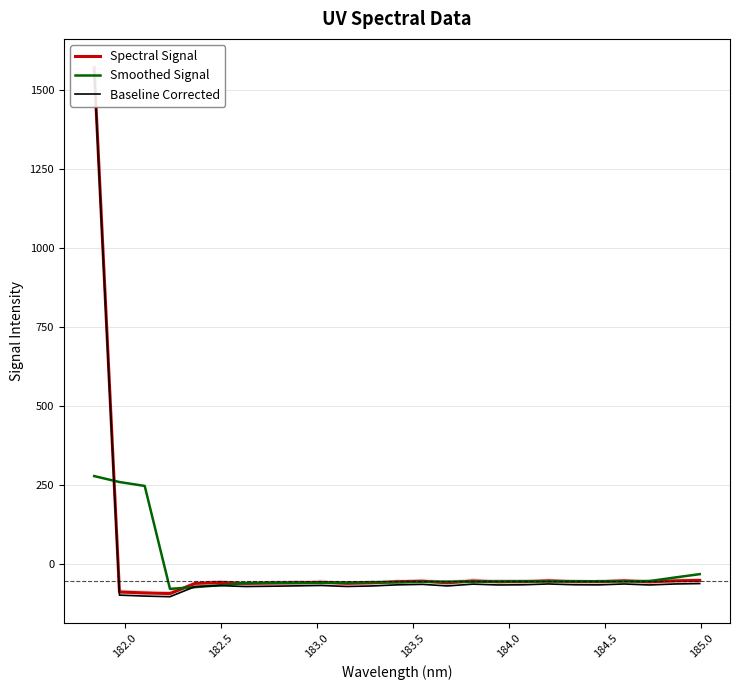

What is the minimum value for Spectral Signal?

-94.0